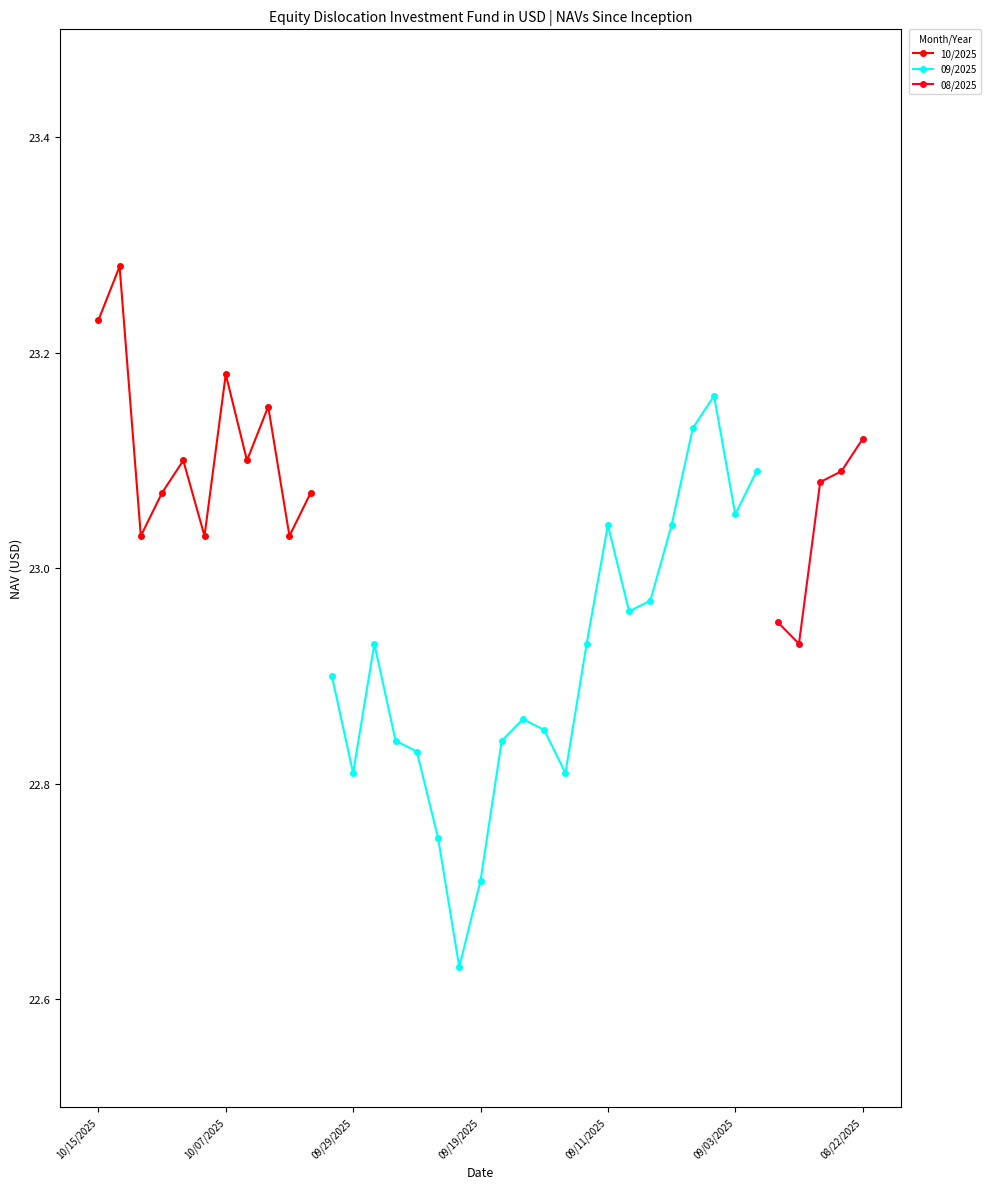

How many interior local valleys (lower than both neighbors) does the data have?

10